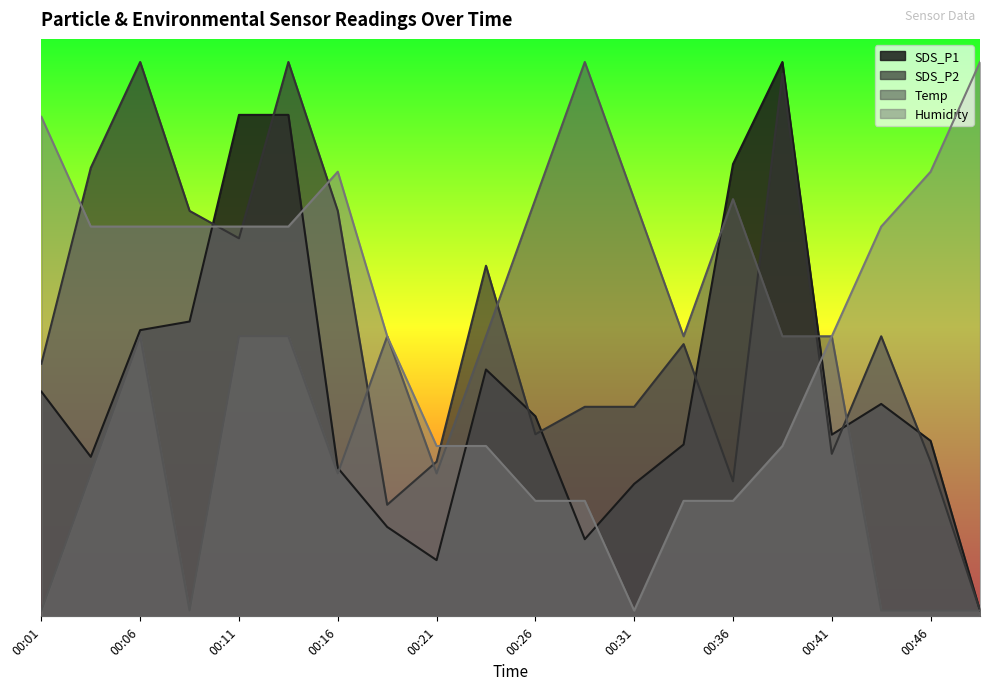

How many times do SDS_P1 and SDS_P2 cross each other?

7